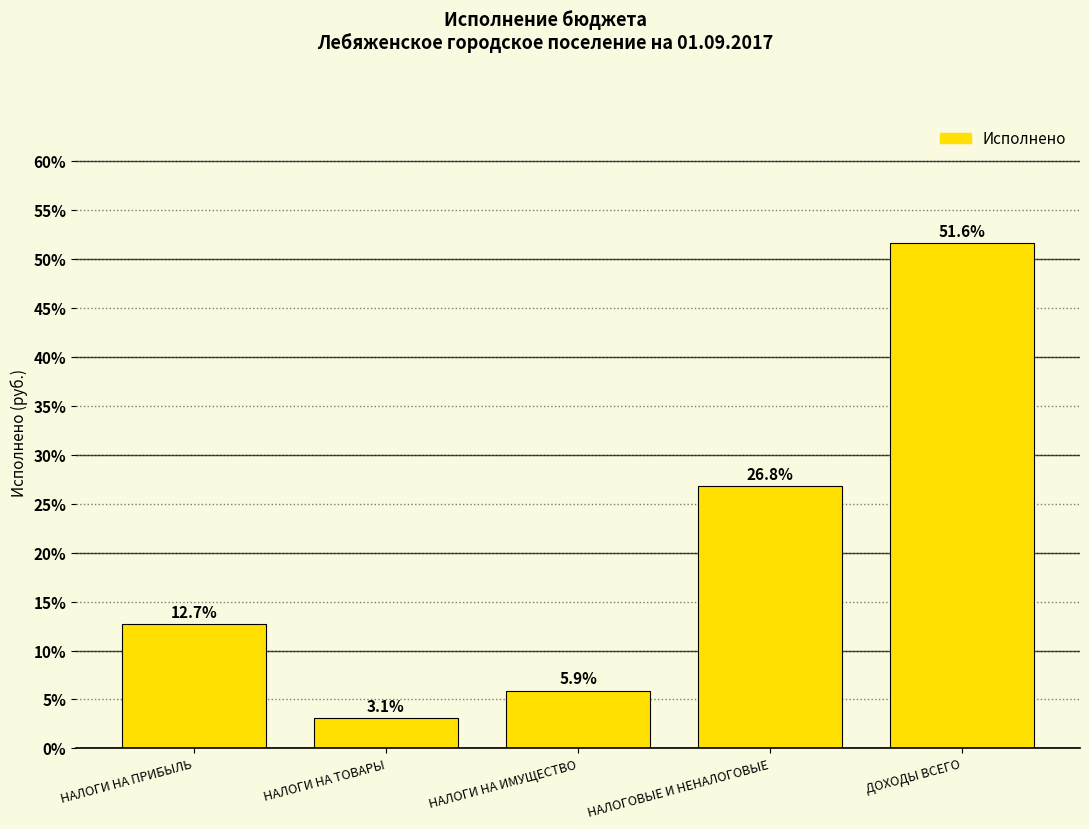

Reading left to right, what are all the values shown in this chart?

12.7	3.1	5.9	26.8	51.6